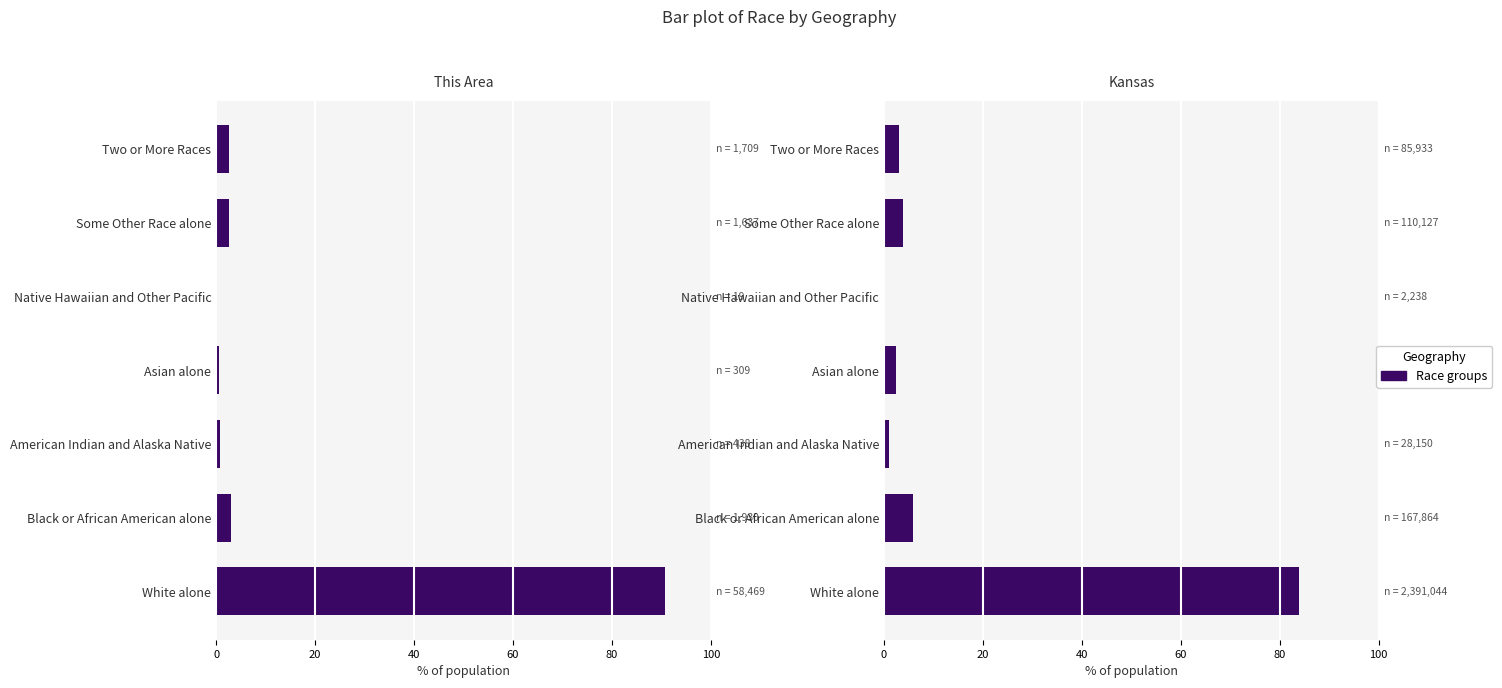

Rank the series by their maximum value, from lowest to highest.

Kansas, This Area